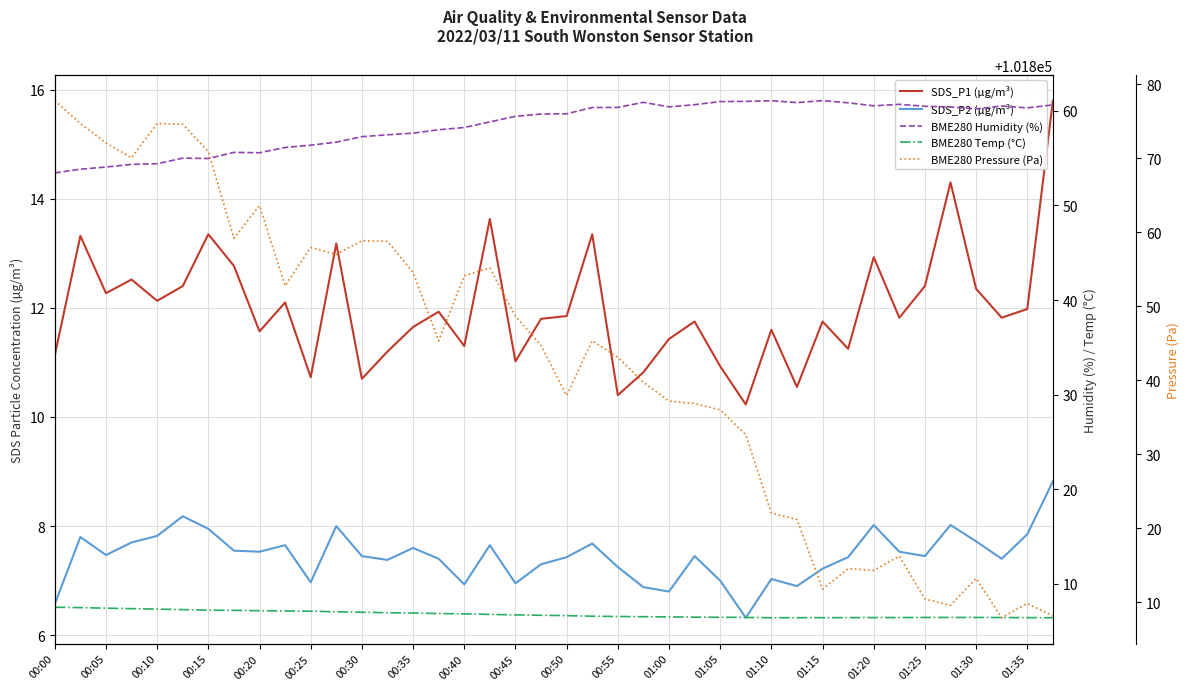

True or false: SDS_P1 (µg/m³) has a value of 18.7 at 35.

False